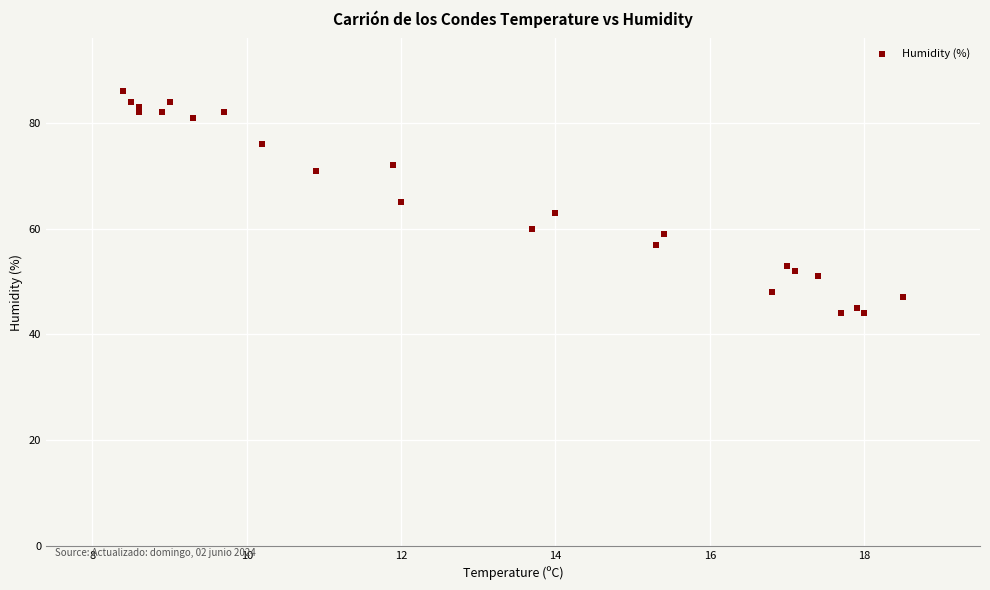

What is the range of Y values (max minus min)?

42